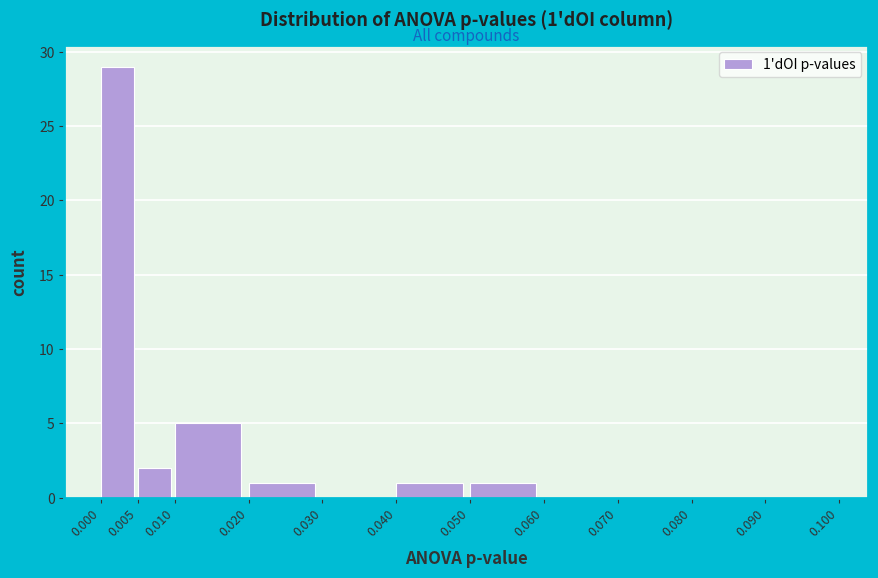

Which range on the x-axis has the tallest bar?

0.000 to 0.005